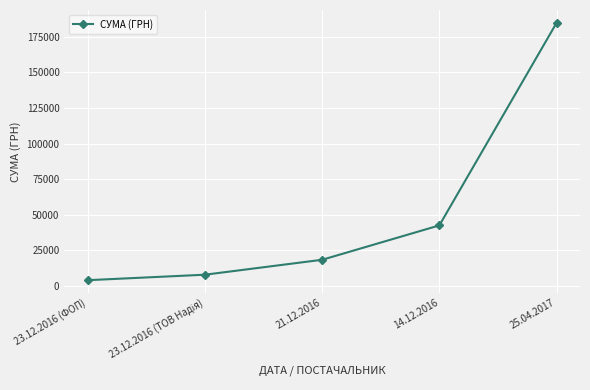

What is the label of the 5th point from the right?

23.12.2016 (ФОП)